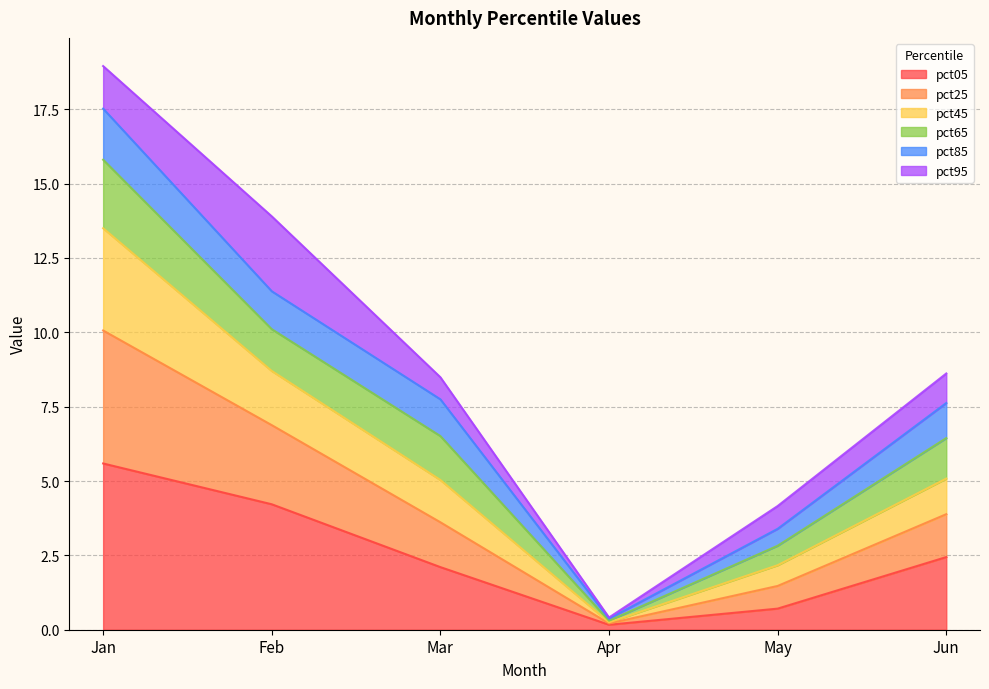

The pct05 series shows 2.1 at Mar. True or false?

True